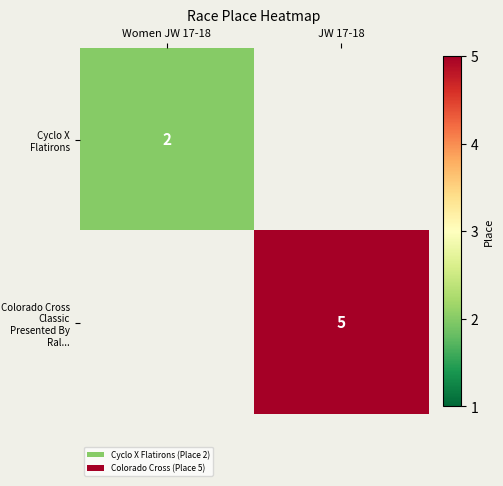

Is it true that Colorado Cross Classic Presented By Ral... equals 5 at JW 17-18?

True